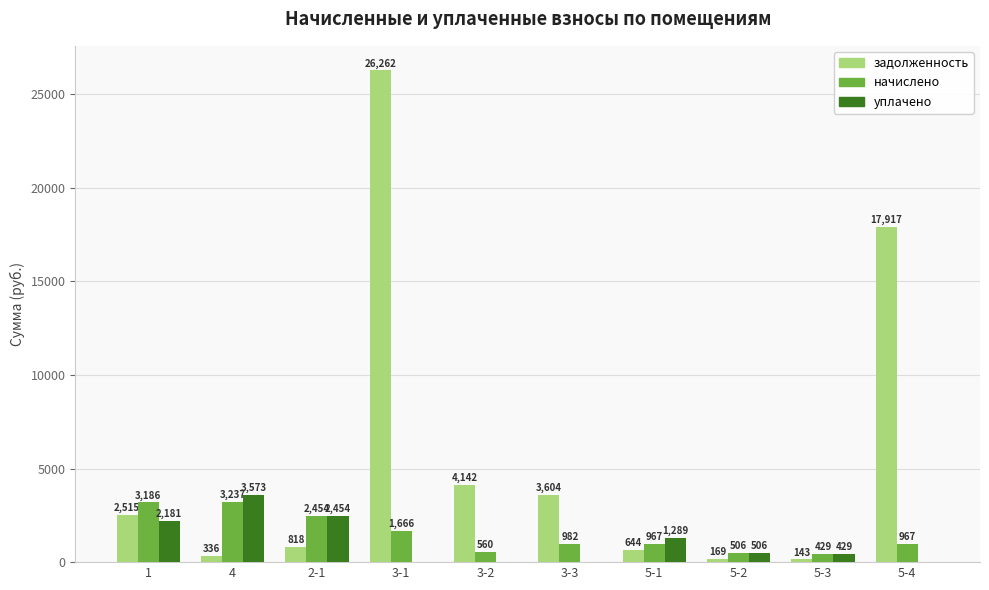

Does the chart contain stacked bars?

No